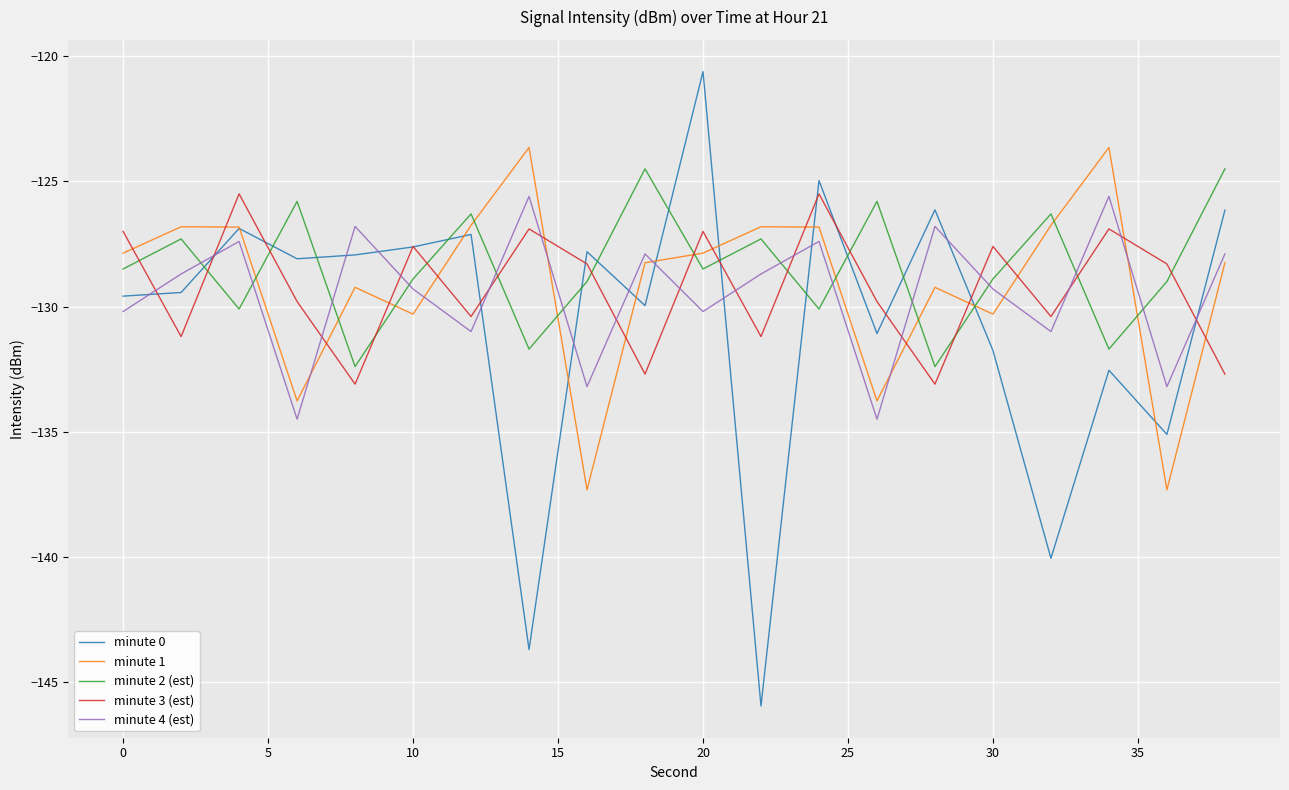

What is the maximum value shown in the chart?

-120.6